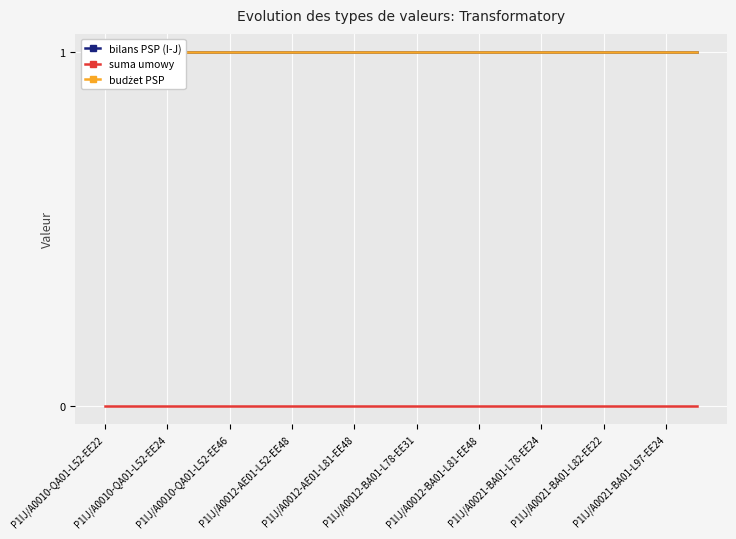

At how many categories does at least one series exceed 0?

20